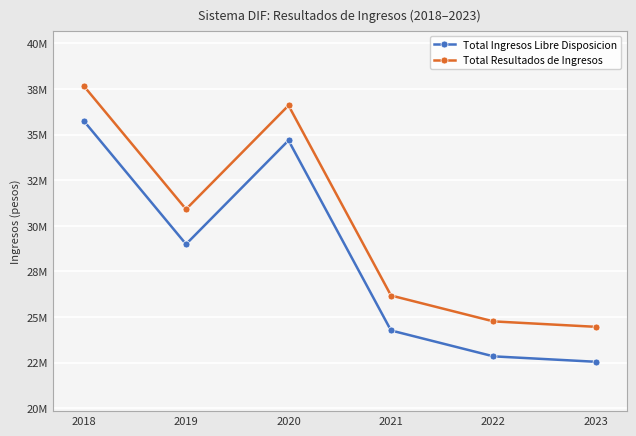

What is the average value of the Total Resultados de Ingresos series?

30099903.3